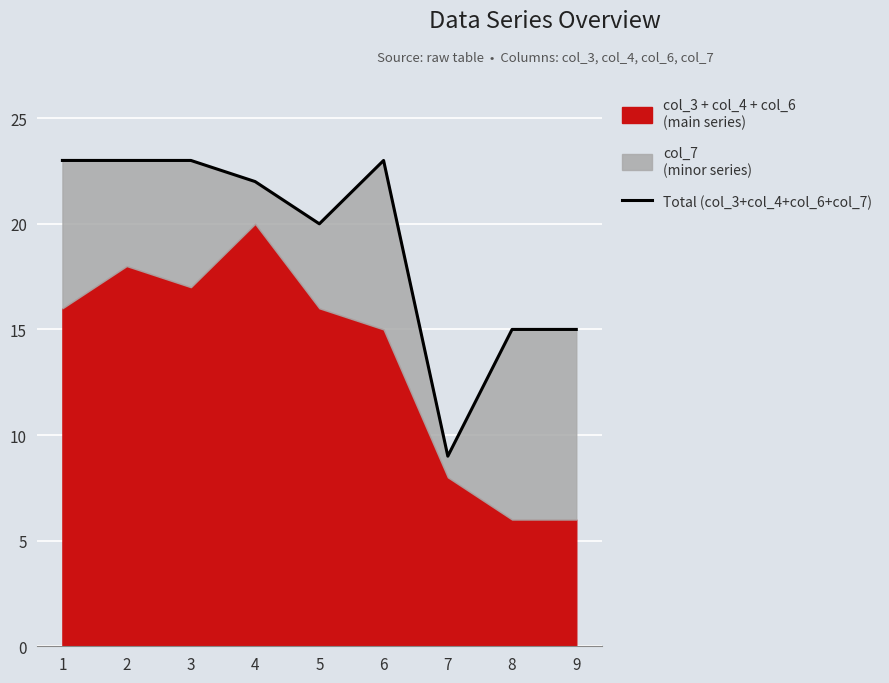

What is the value of the 8th point from the left?

15